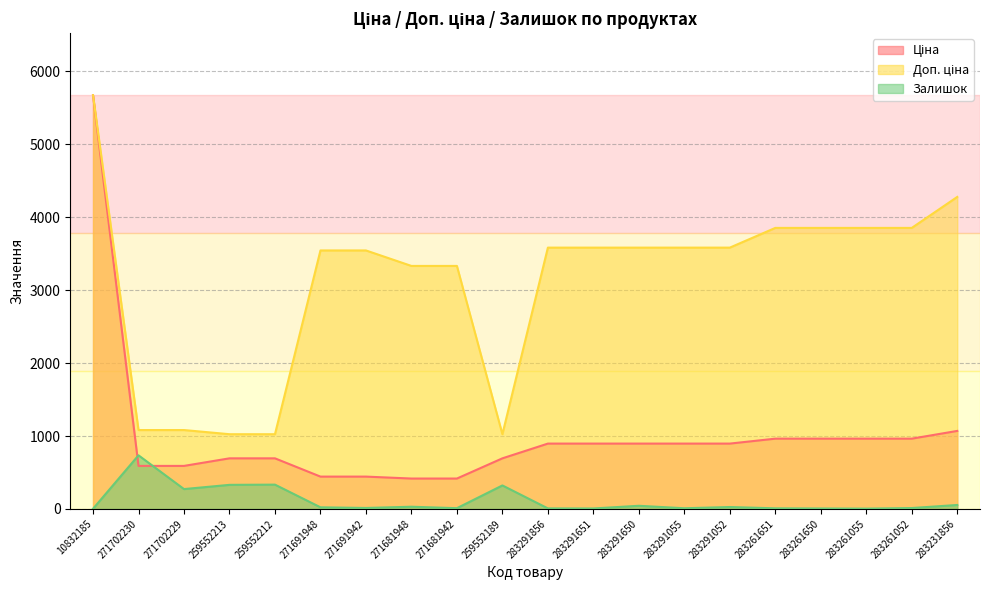

How many categories are shown in the chart?

20